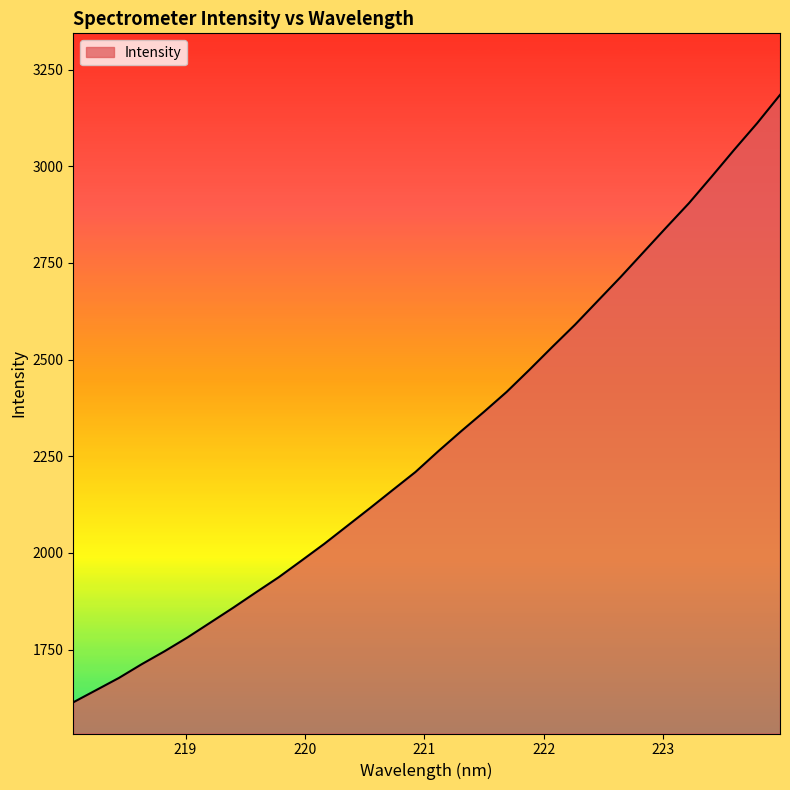

What is the minimum value shown in the chart?

1613.7